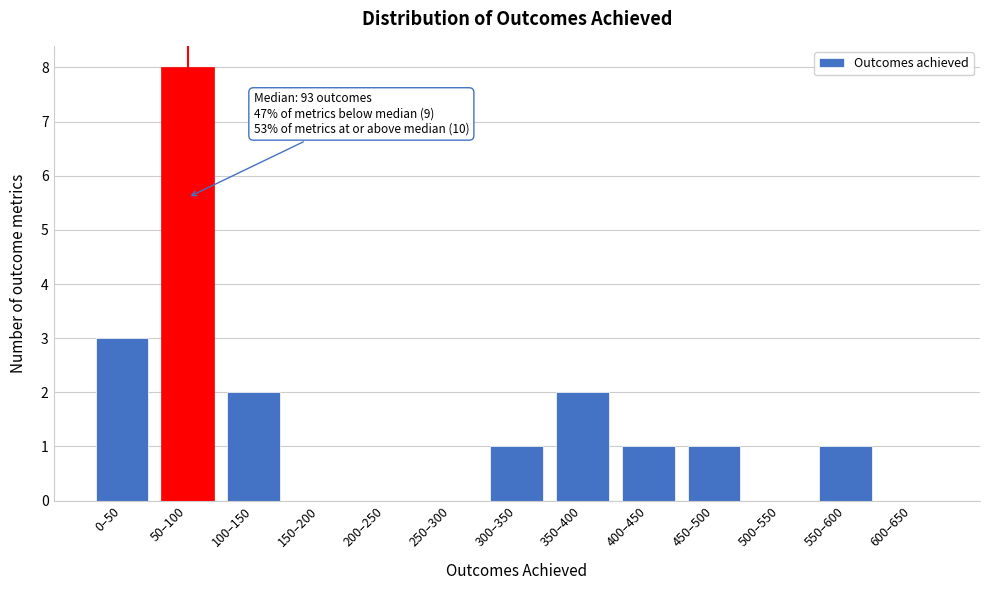

Reading right to left, what are all the values shown in this chart?

600–650=0	550–600=1	500–550=0	450–500=1	400–450=1	350–400=2	300–350=1	250–300=0	200–250=0	150–200=0	100–150=2	50–100=8	0–50=3